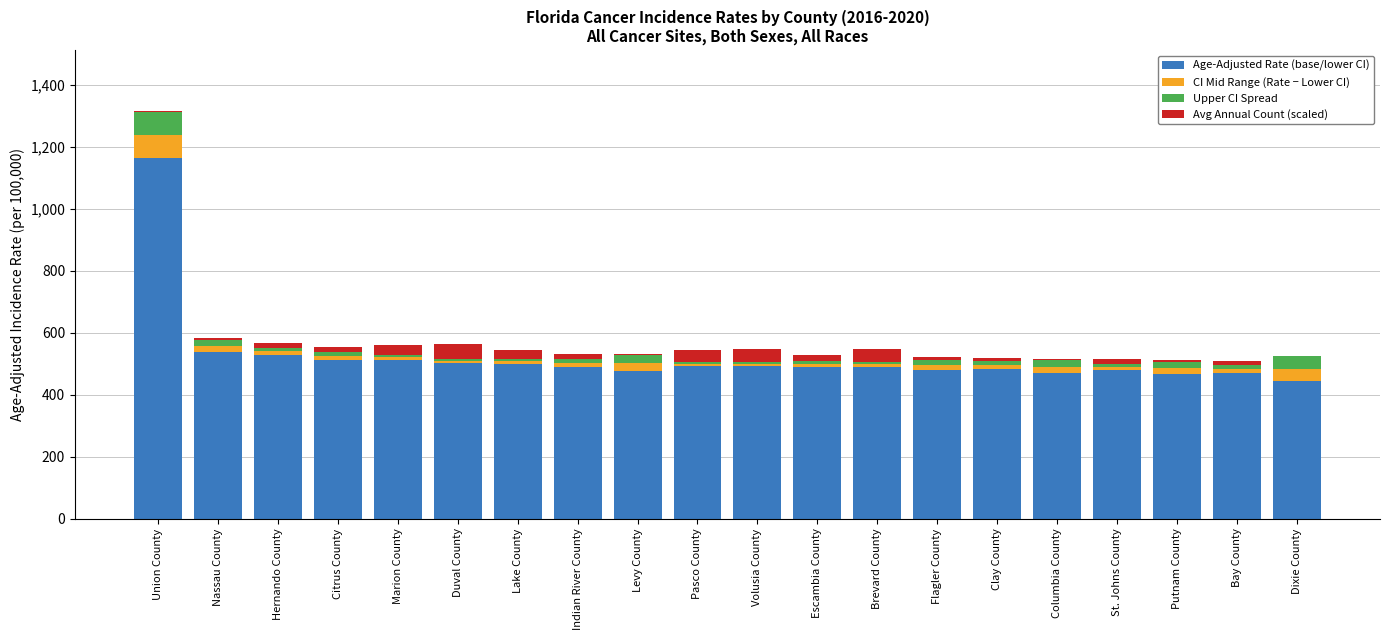

At which category is the sum across all series the highest?

Union County